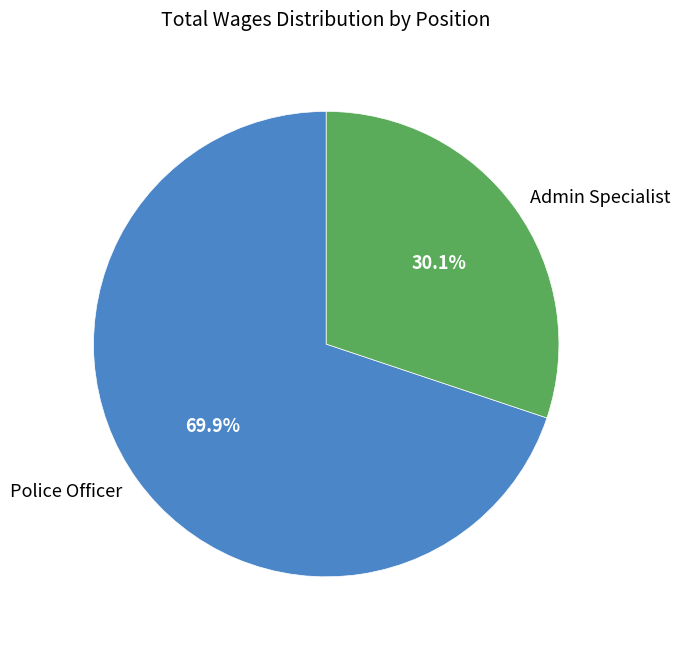

Is there any slice that represents more than half of the pie?

Yes